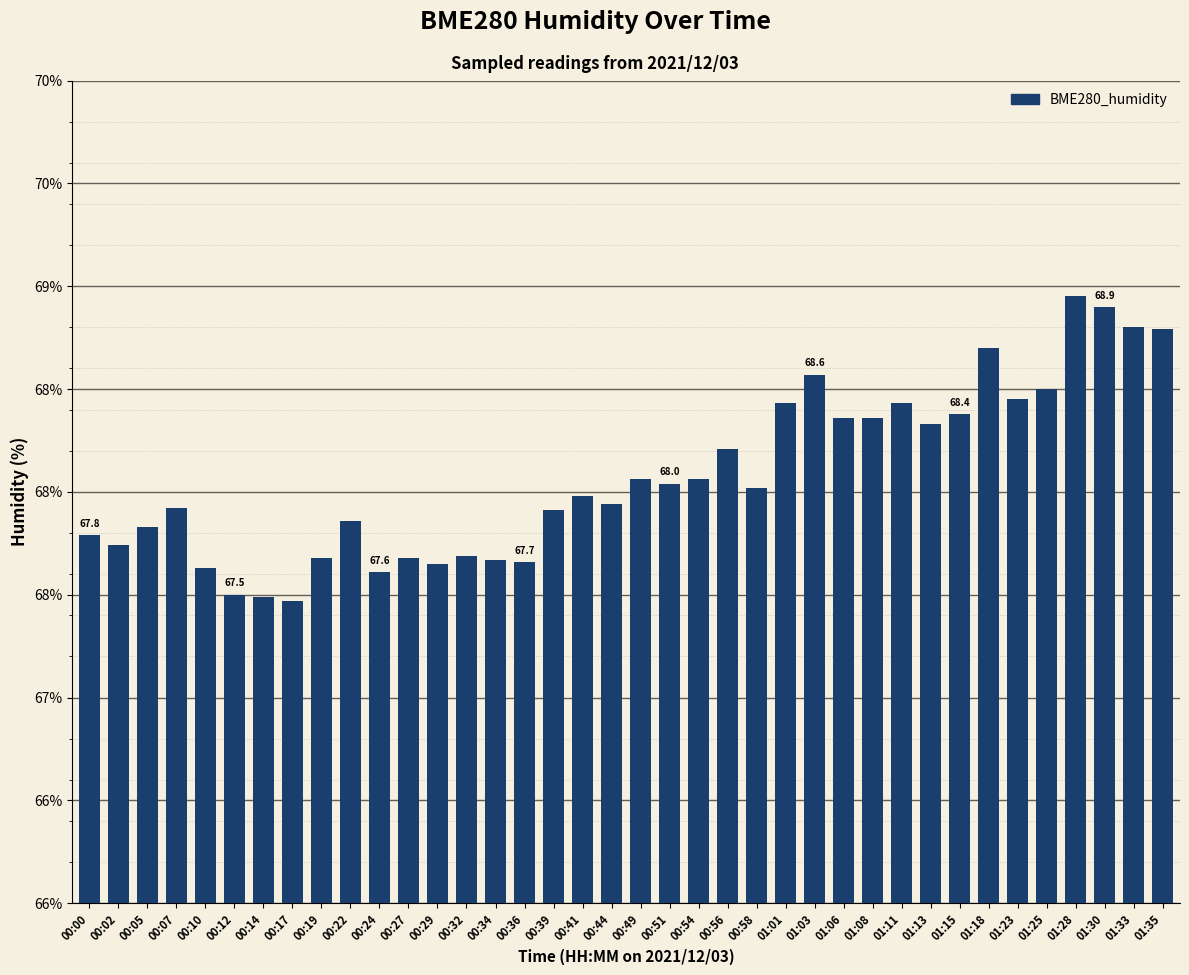

List the labels in order of value, largest first.

01:28, 01:30, 01:33, 01:35, 01:18, 01:03, 01:25, 01:23, 01:01, 01:11, 01:15, 01:06, 01:08, 01:13, 00:56, 00:49, 00:54, 00:51, 00:58, 00:41, 00:44, 00:07, 00:39, 00:22, 00:05, 00:00, 00:02, 00:32, 00:19, 00:27, 00:34, 00:36, 00:29, 00:10, 00:24, 00:12, 00:14, 00:17